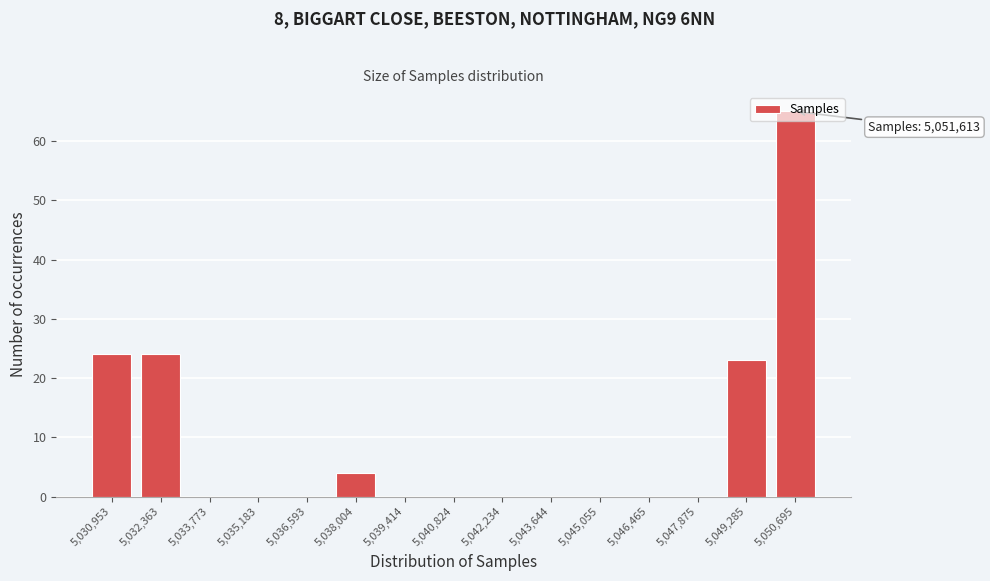

What is the sum of all values?

140